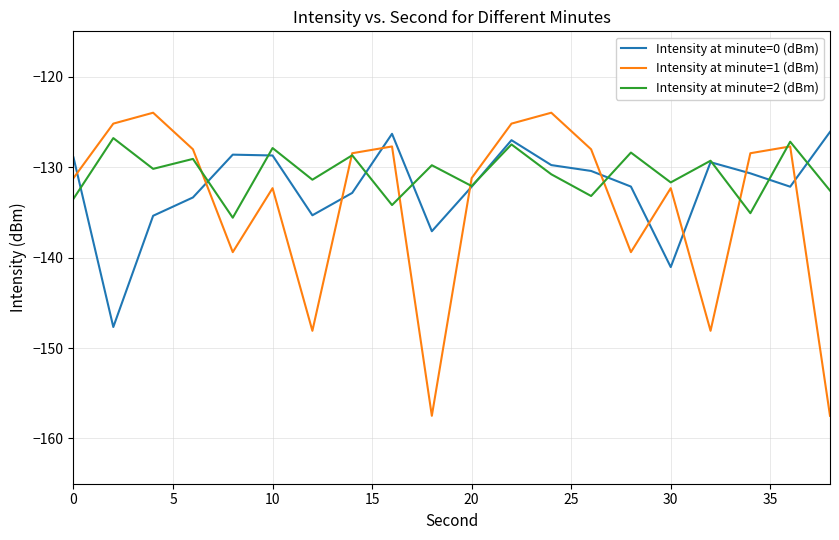

Which series has the widest spread of values?

Intensity at minute=1 (dBm)